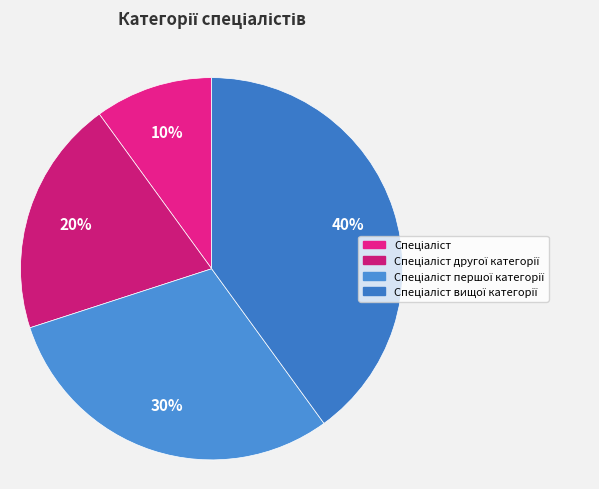

Count the number of slices in the pie.

4